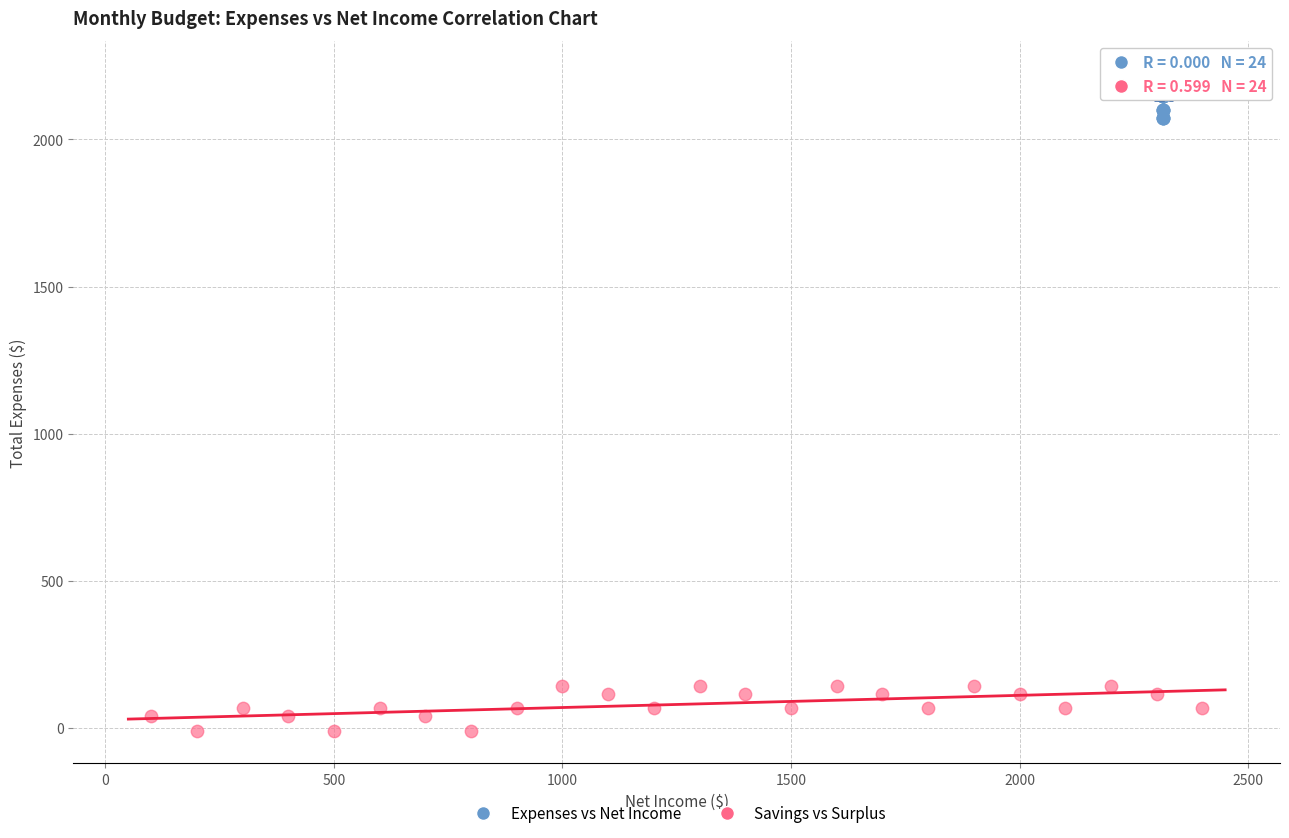

Which series reaches the minimum Y coordinate?

Savings vs Surplus